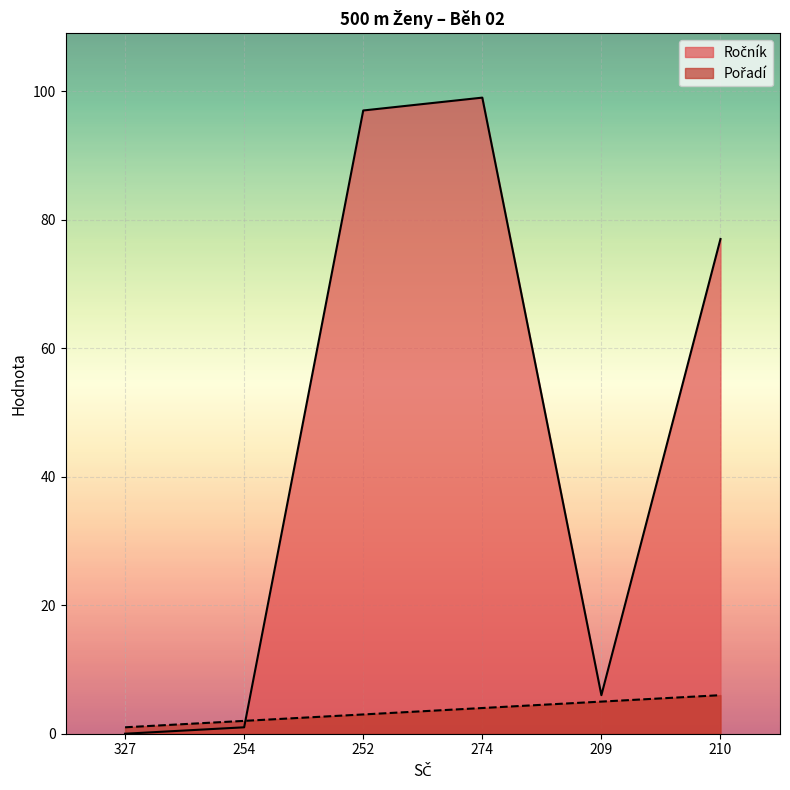

Is it true that Pořadí equals 2 at 210?

False